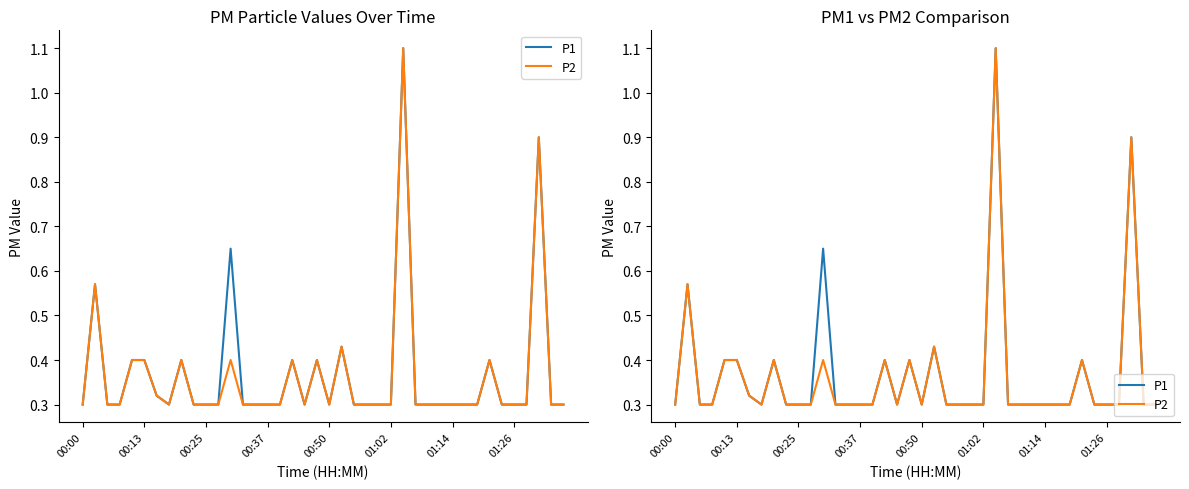

The P1 series shows 0.3 at 9. True or false?

True